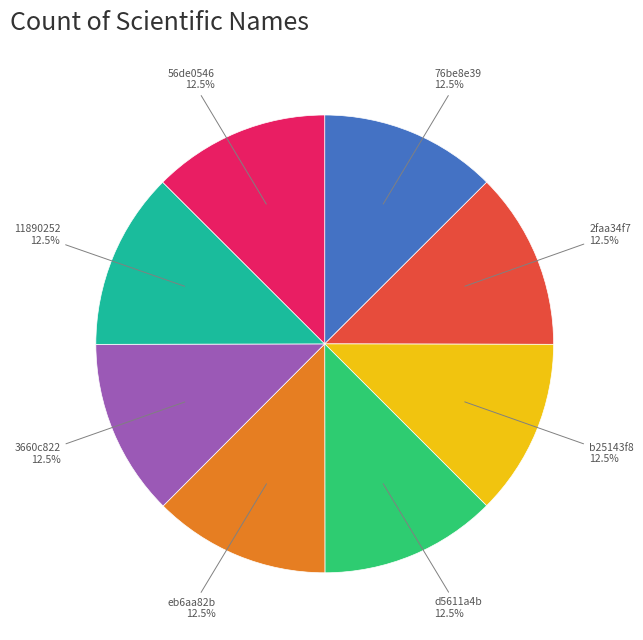

Does any single category account for the majority?

No